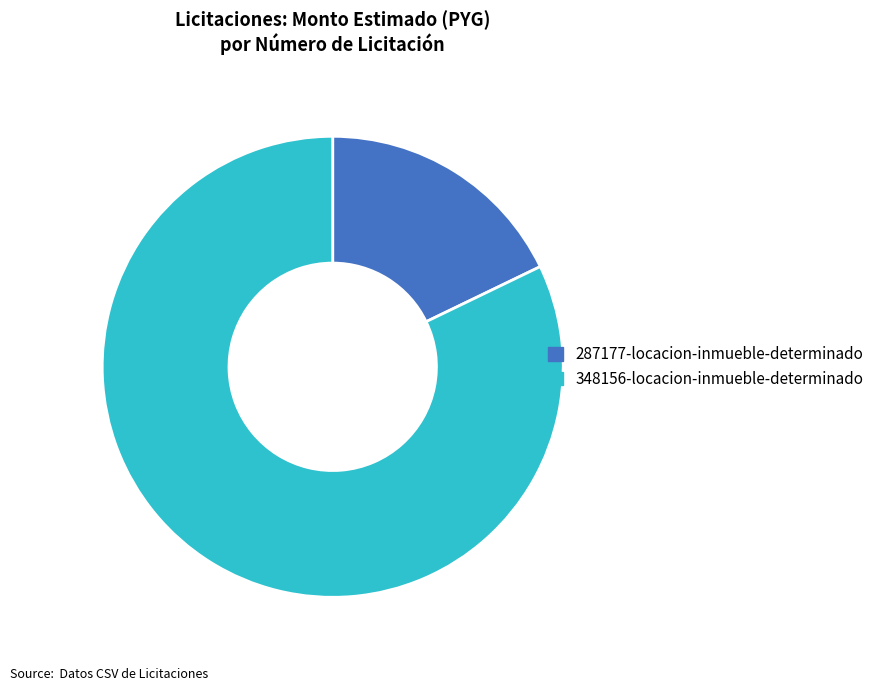

Is it true that 348156-locacion-inmueble-determinado is 94% of the pie?

False